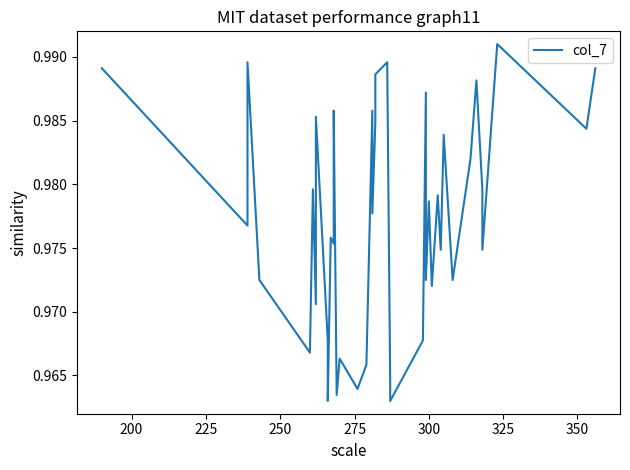

How many points are lower than both their immediate neighbors (excluding endpoints)?

15